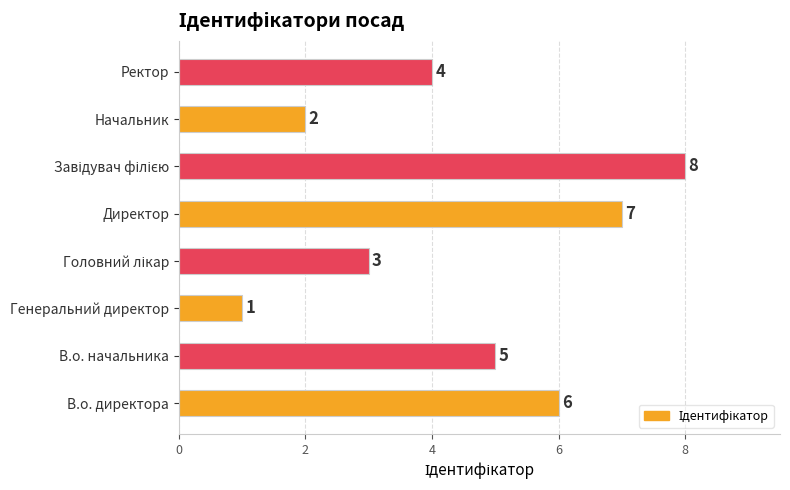

Approximately how many times larger is the value at В.о. директора compared to Генеральний директор?

6.0